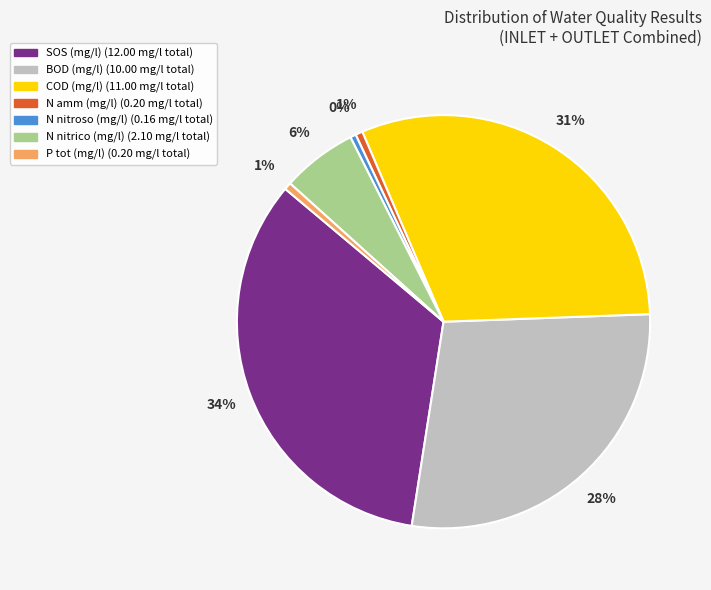

Does any single category account for the majority?

No